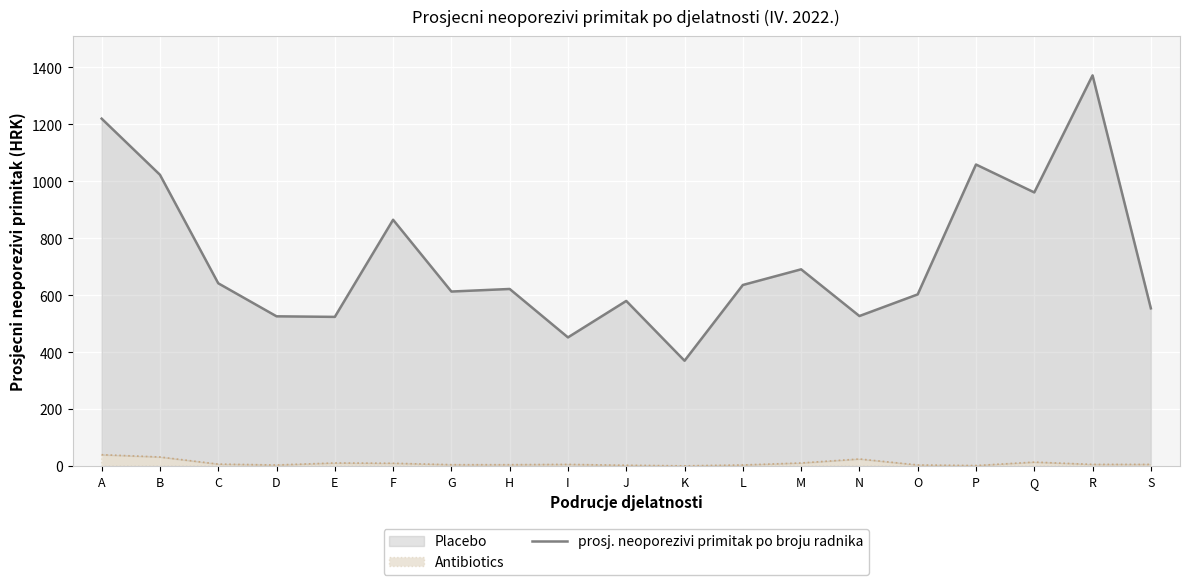

What is the change in value from E to J?

+56